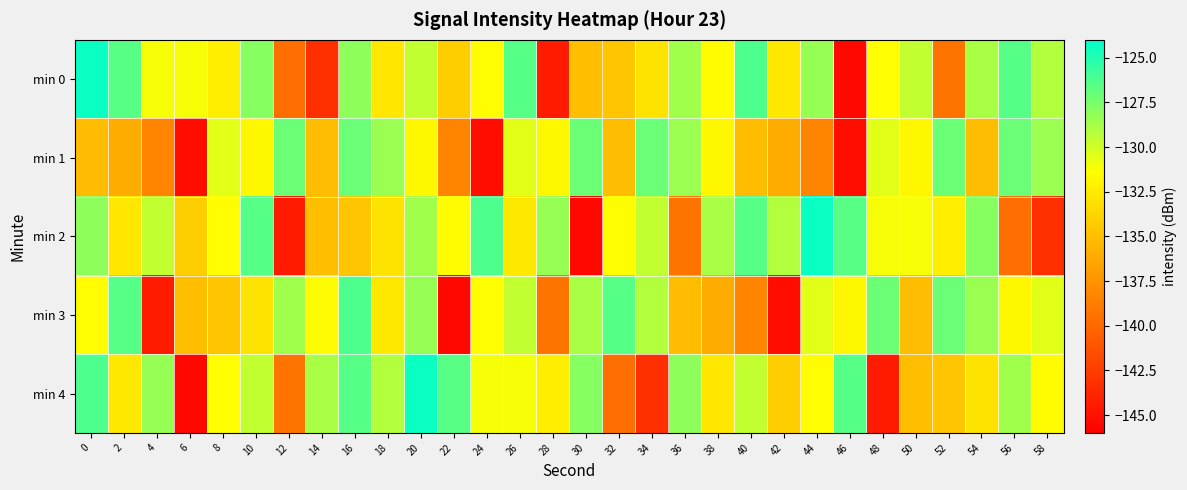

Which series changed the most between 24 and 58?

min 2